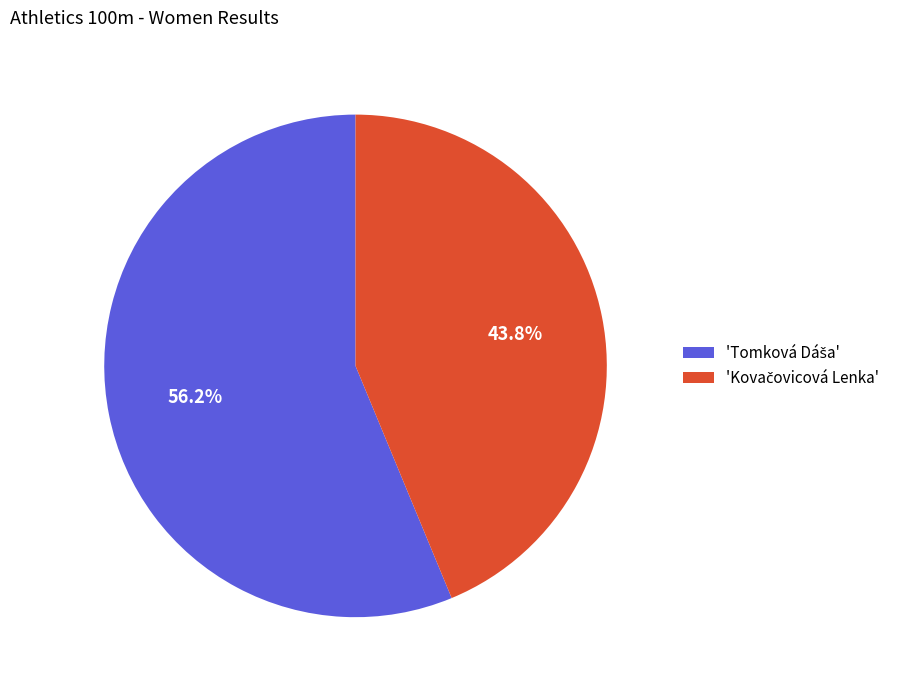

Is there a majority slice in this chart?

Yes